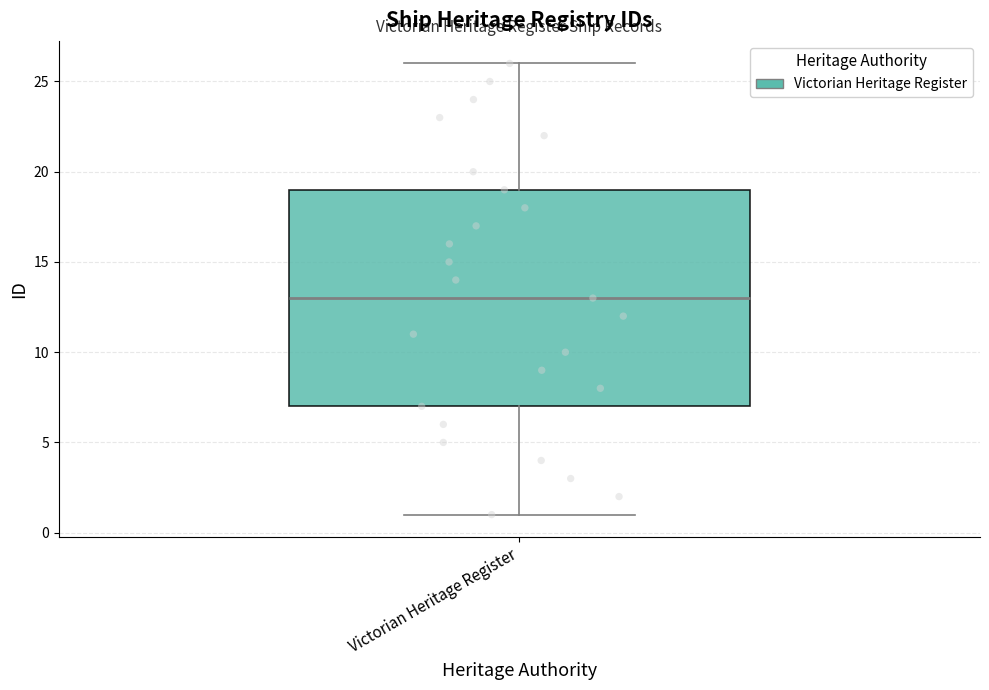

Transcribe this box plot: give where the median line is, the range the box spans, and where the two whiskers end, as read against the y-axis. The values are not printed on the chart, so give them approximately, as read against the axis.

median 13, box 7 to 19, whiskers 1 to 26